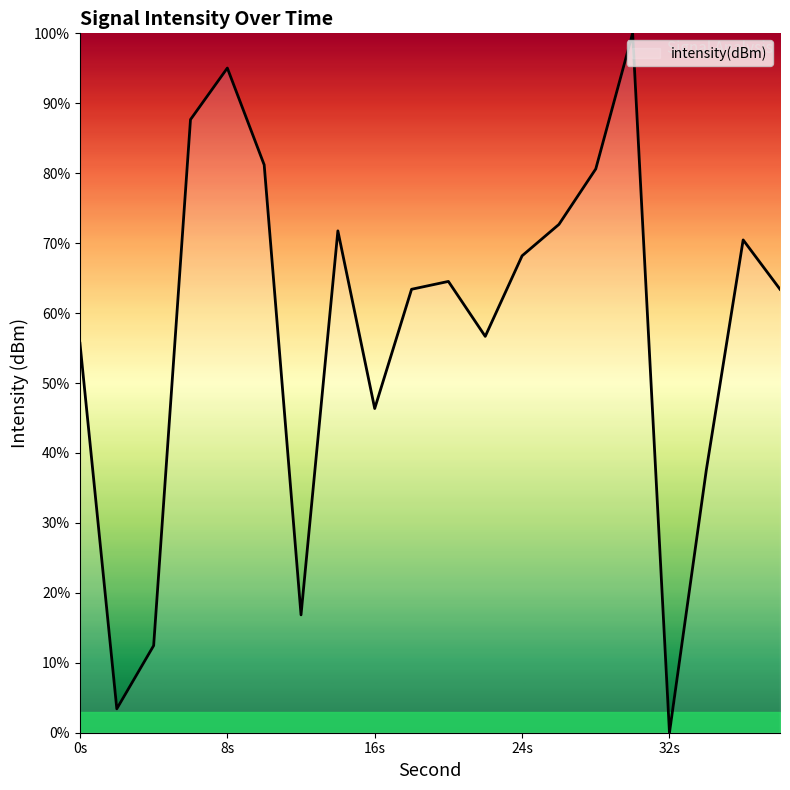

What is the greatest value displayed?

100.0